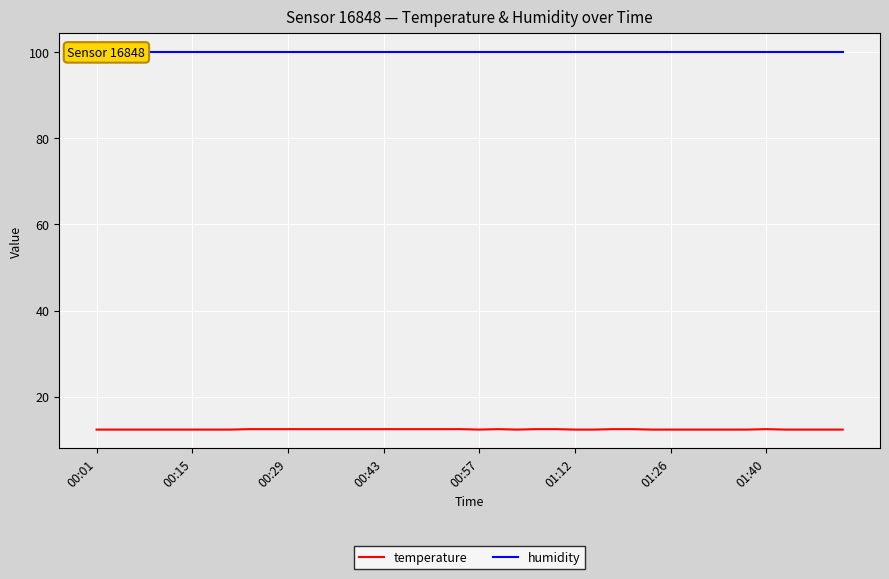

The temperature series shows 12.5 at 00:43. True or false?

True